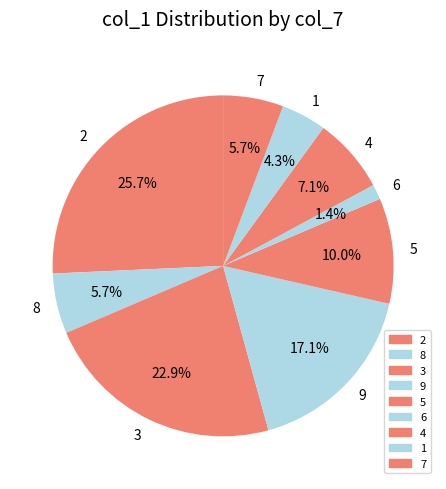

What percentage is the 2 slice, to the nearest percent?

26%